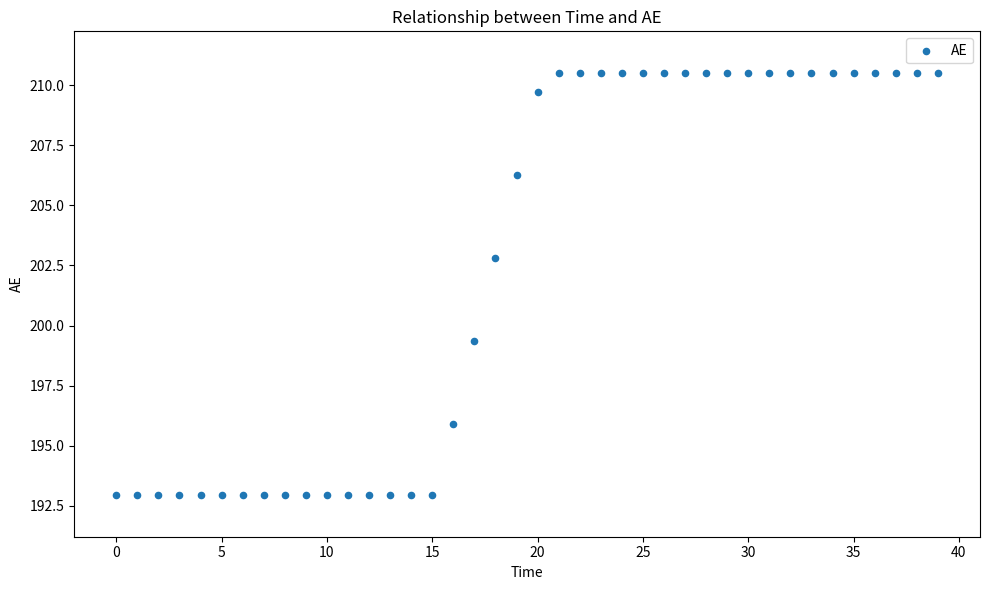

What is the range of Y values (max minus min)?

17.5